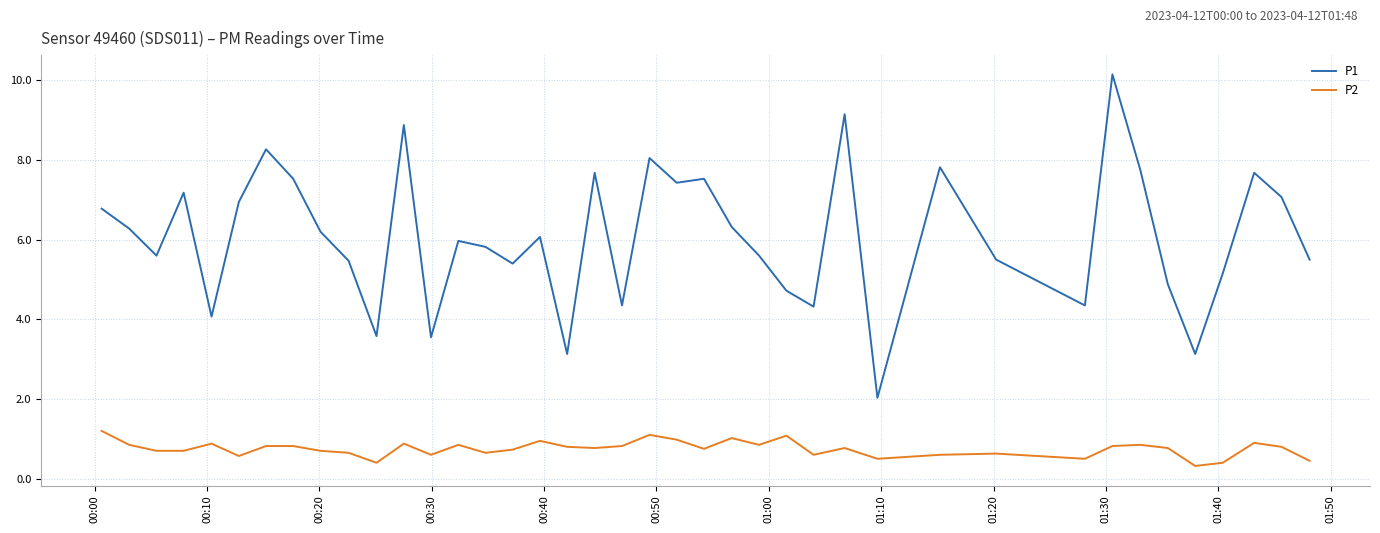

What is the difference between the maximum and minimum values in the P2 series?

0.9